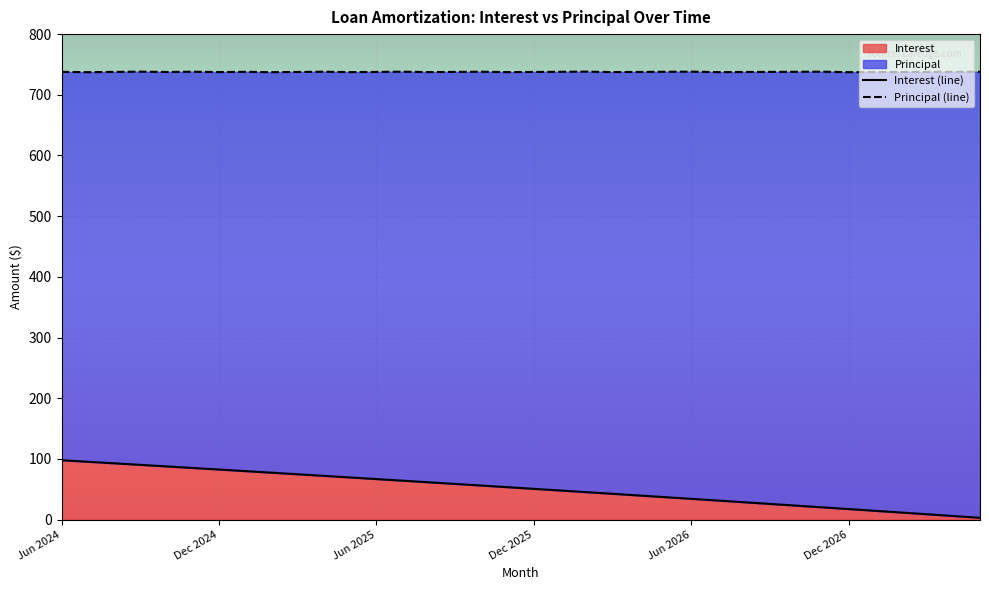

Between Oct 2025 and Nov 2026, which is larger?

Oct 2025